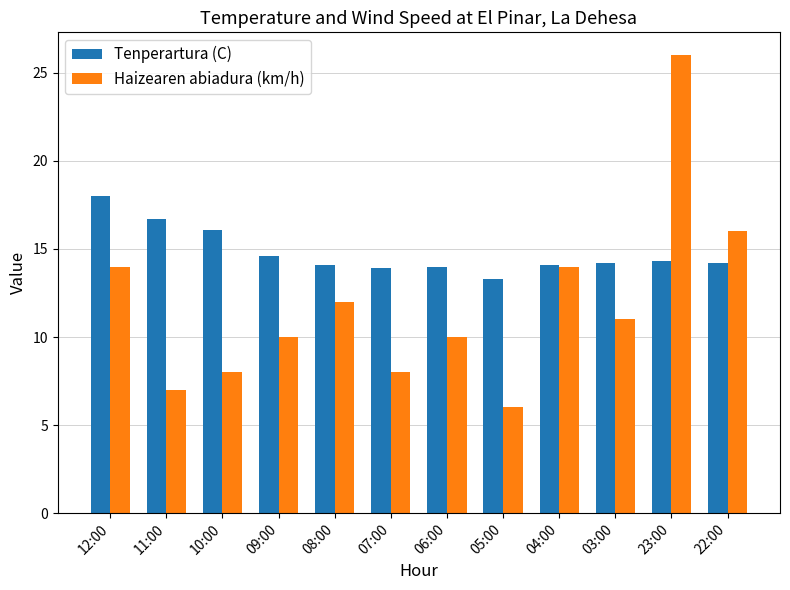

Is it true that Haizearen abiadura (km/h) equals 17.6 at 09:00?

False